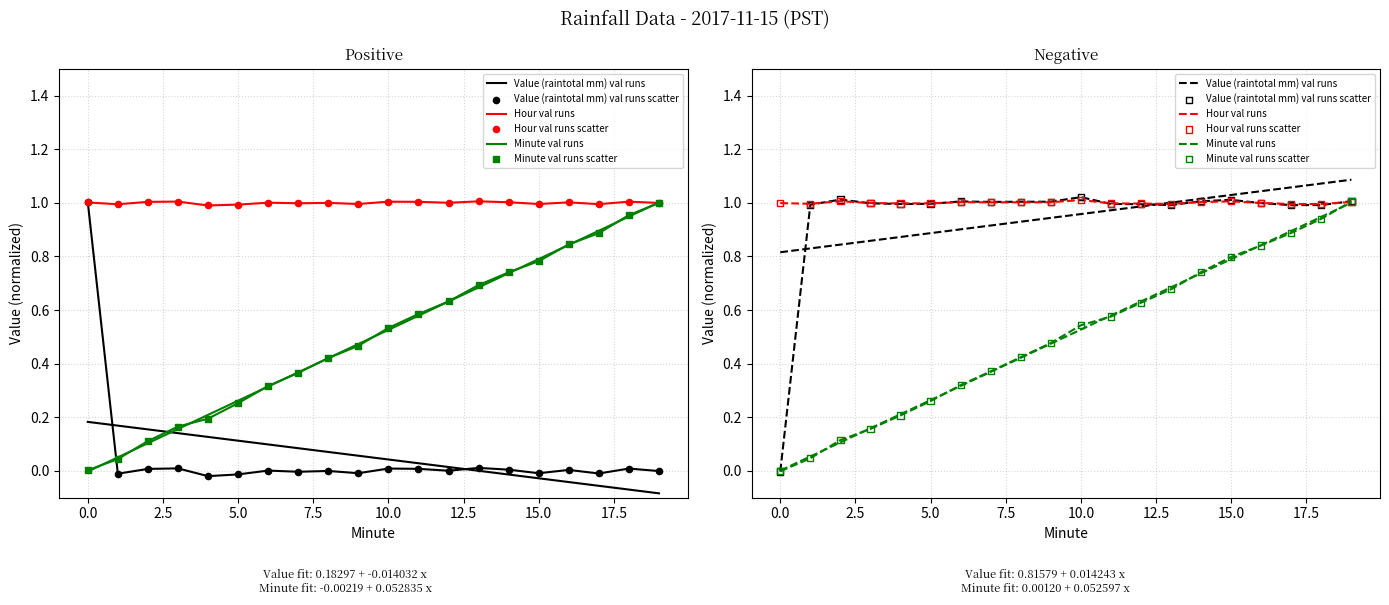

What is the total value across all series at 5.0?

4.3